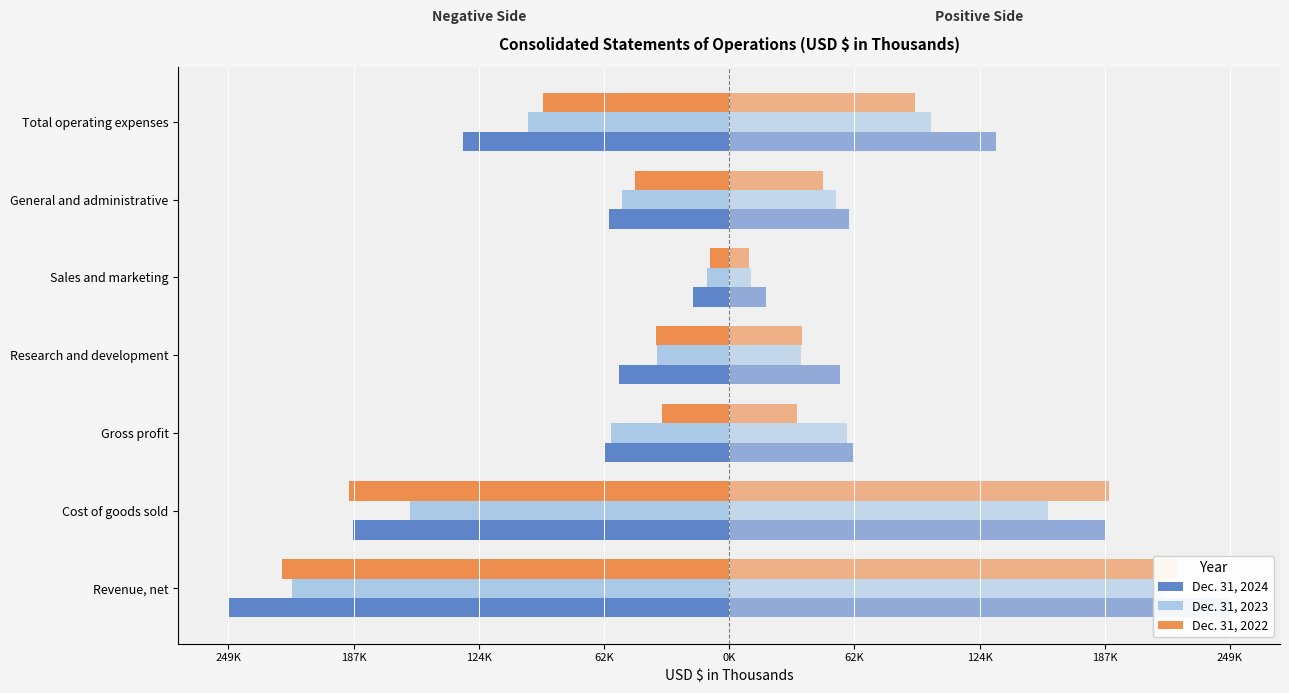

What is the label of the 4th bar from the right?

Research and development